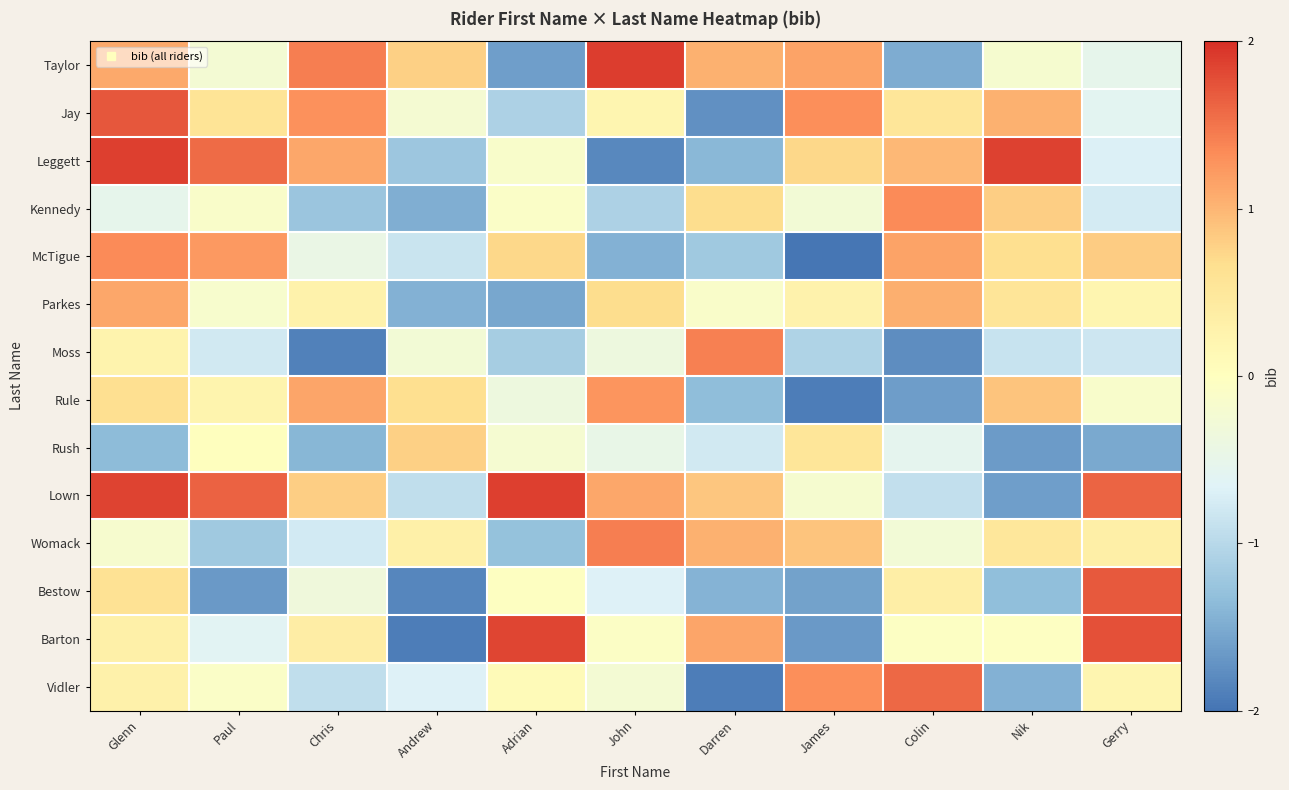

Reading left to right, list all the values displayed in this chart.

Taylor: Glenn=1.1	Paul=-0.2	Chris=1.4	Andrew=0.8	Adrian=-1.6	John=1.9	Darren=1.0	James=1.1	Colin=-1.5	Nik=-0.2	Gerry=-0.5
Jay: Glenn=1.7	Paul=0.6	Chris=1.3	Andrew=-0.2	Adrian=-1.1	John=0.2	Darren=-1.7	James=1.3	Colin=0.5	Nik=1.0	Gerry=-0.6
Leggett: Glenn=1.9	Paul=1.6	Chris=1.1	Andrew=-1.2	Adrian=-0.1	John=-1.8	Darren=-1.4	James=0.7	Colin=1.0	Nik=1.9	Gerry=-0.7
Kennedy: Glenn=-0.5	Paul=-0.1	Chris=-1.2	Andrew=-1.5	Adrian=-0.1	John=-1.1	Darren=0.7	James=-0.3	Colin=1.3	Nik=0.8	Gerry=-0.8
McTigue: Glenn=1.3	Paul=1.2	Chris=-0.5	Andrew=-0.8	Adrian=0.7	John=-1.4	Darren=-1.2	James=-2.0	Colin=1.1	Nik=0.7	Gerry=0.8
Parkes: Glenn=1.1	Paul=-0.2	Chris=0.3	Andrew=-1.4	Adrian=-1.5	John=0.7	Darren=-0.1	James=0.3	Colin=1.1	Nik=0.5	Gerry=0.2
Moss: Glenn=0.2	Paul=-0.8	Chris=-1.9	Andrew=-0.3	Adrian=-1.1	John=-0.4	Darren=1.4	James=-1.1	Colin=-1.8	Nik=-0.9	Gerry=-0.8
Rule: Glenn=0.6	Paul=0.2	Chris=1.1	Andrew=0.7	Adrian=-0.4	John=1.3	Darren=-1.3	James=-1.9	Colin=-1.6	Nik=0.9	Gerry=-0.2
Rush: Glenn=-1.4	Paul=0.0	Chris=-1.4	Andrew=0.8	Adrian=-0.2	John=-0.5	Darren=-0.8	James=0.5	Colin=-0.6	Nik=-1.6	Gerry=-1.5
Lown: Glenn=1.8	Paul=1.6	Chris=0.8	Andrew=-0.9	Adrian=1.9	John=1.1	Darren=0.9	James=-0.2	Colin=-0.9	Nik=-1.6	Gerry=1.6
Womack: Glenn=-0.2	Paul=-1.2	Chris=-0.8	Andrew=0.3	Adrian=-1.3	John=1.4	Darren=1.0	James=0.9	Colin=-0.3	Nik=0.5	Gerry=0.3
Bestow: Glenn=0.6	Paul=-1.7	Chris=-0.3	Andrew=-1.8	Adrian=-0.0	John=-0.7	Darren=-1.4	James=-1.6	Colin=0.4	Nik=-1.3	Gerry=1.7
Barton: Glenn=0.3	Paul=-0.6	Chris=0.4	Andrew=-1.9	Adrian=1.8	John=-0.1	Darren=1.1	James=-1.7	Colin=-0.1	Nik=-0.0	Gerry=1.8
Vidler: Glenn=0.3	Paul=-0.1	Chris=-0.9	Andrew=-0.7	Adrian=0.1	John=-0.2	Darren=-1.9	James=1.3	Colin=1.6	Nik=-1.4	Gerry=0.2